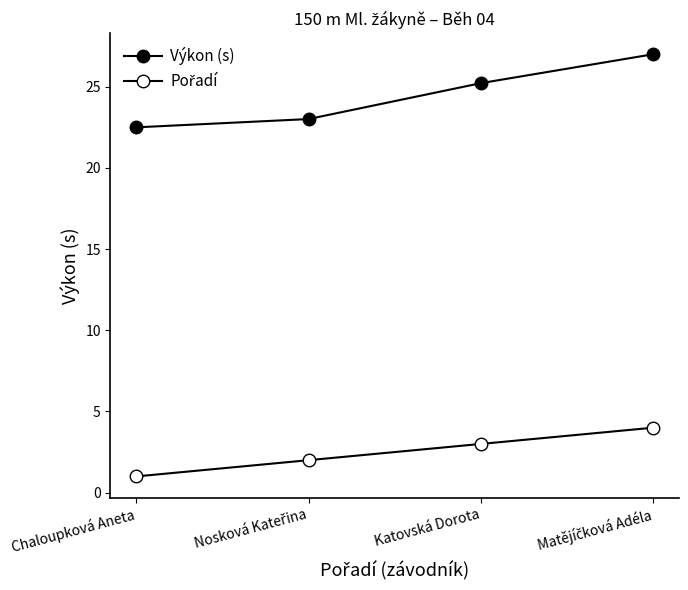

What is the label of the 1st point from the left?

Chaloupková Aneta